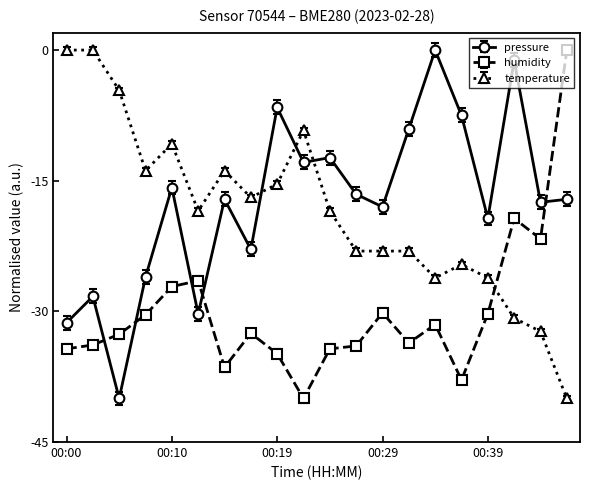

What is the sum of all humidity values?

-601.3